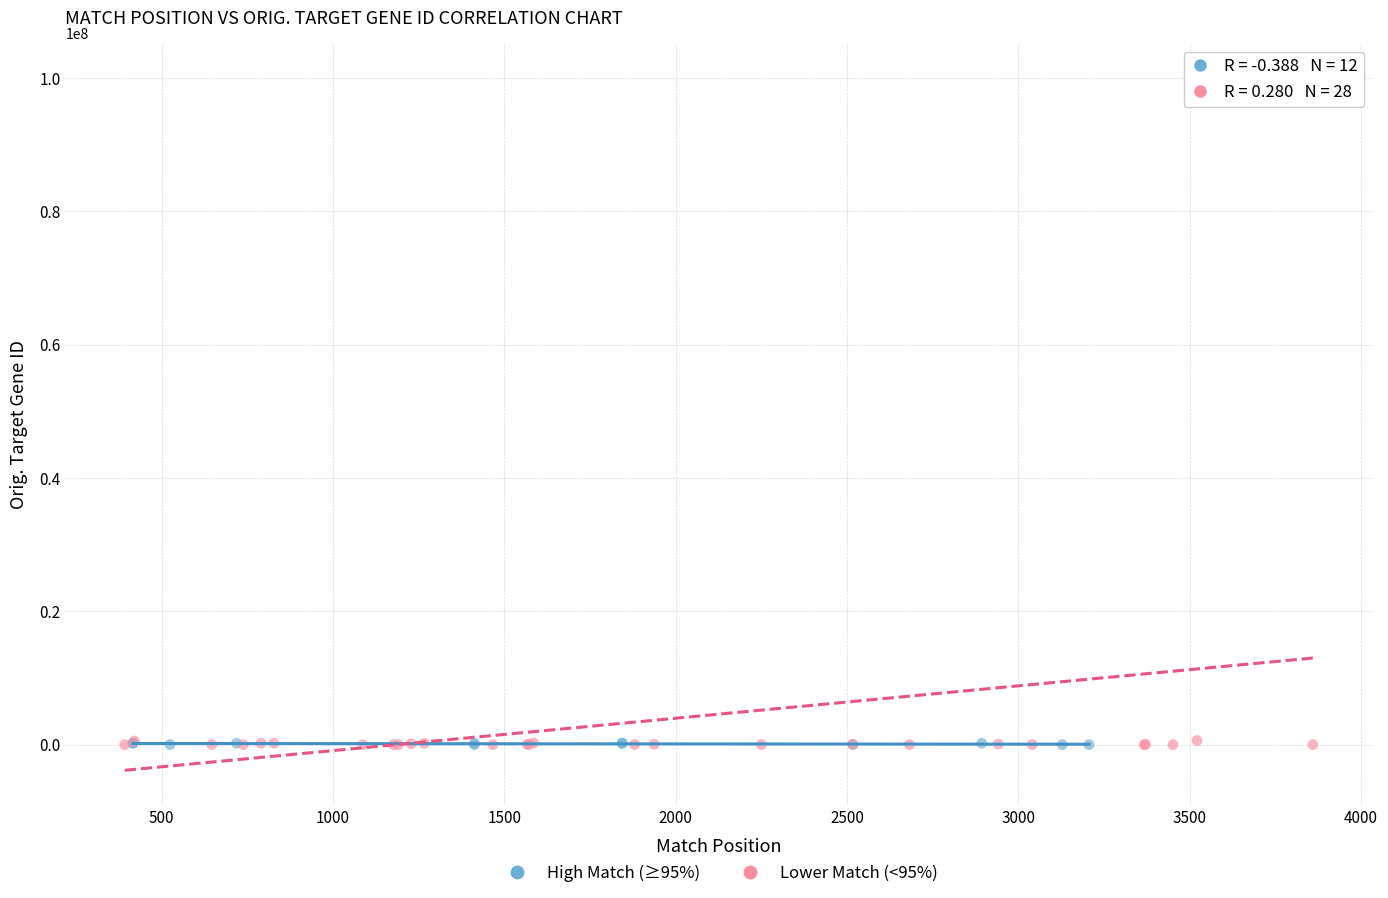

Which series reaches the maximum Y coordinate?

Lower Match (<95%)